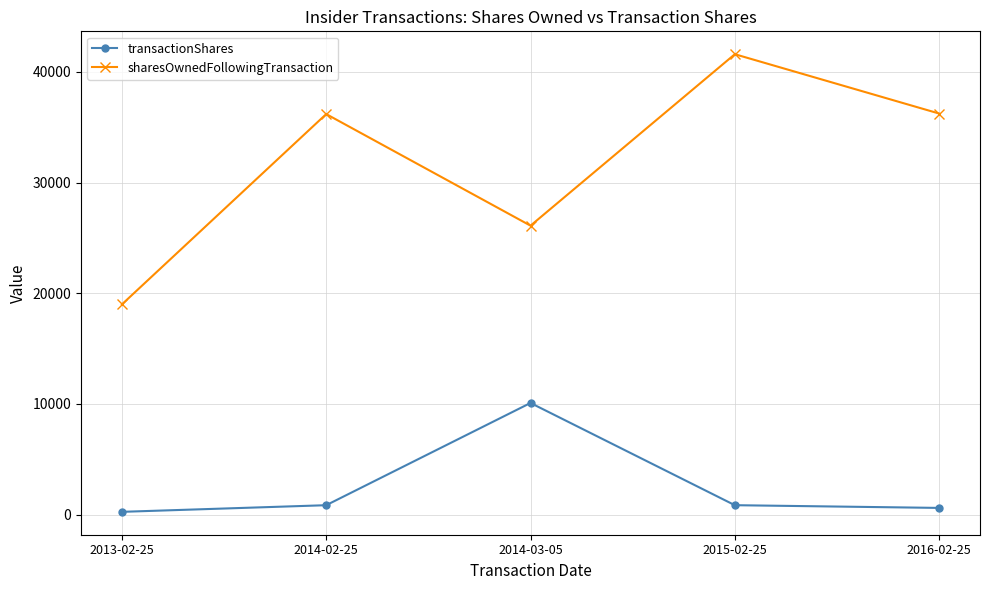

What is the difference between the sharesOwnedFollowingTransaction values at 2013-02-25 and 2015-02-25?

22612